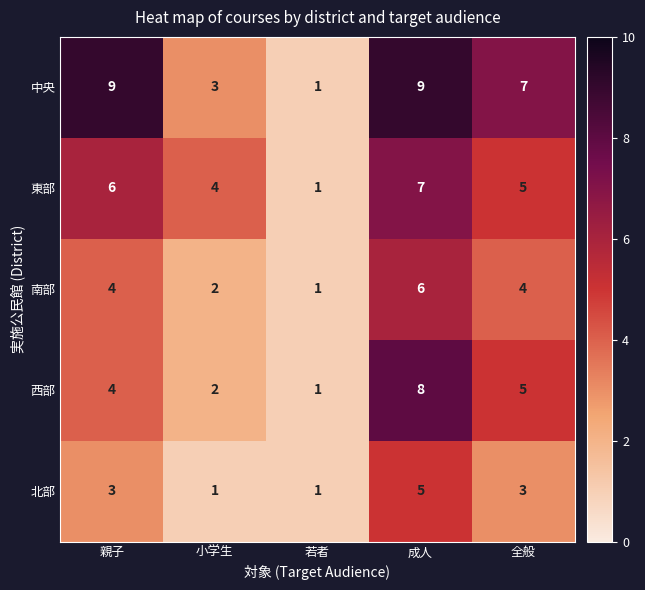

What is the sum of all 北部 values?

13